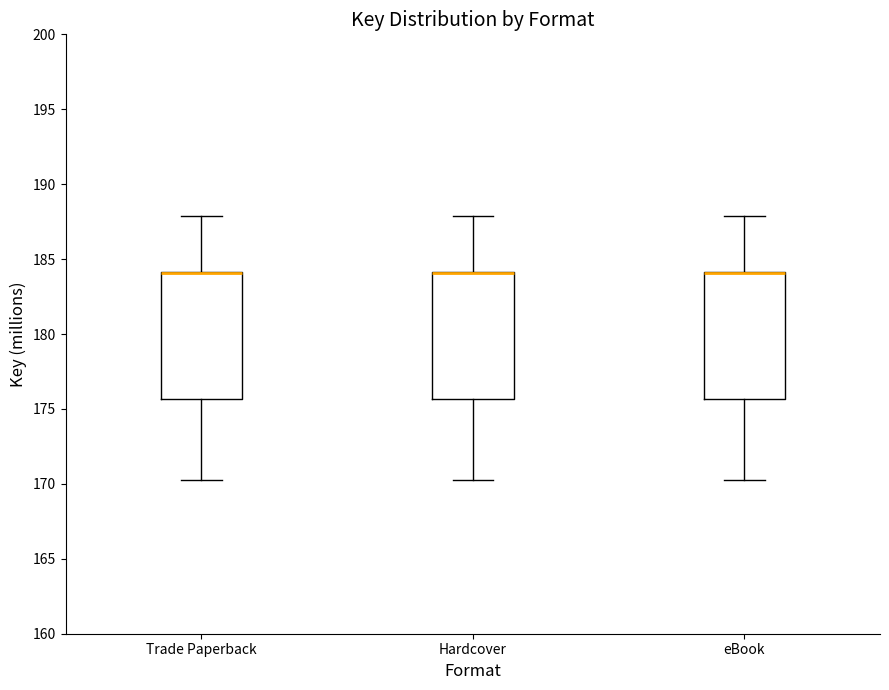

Where is the upper edge of the box for Trade Paperback on the y-axis? The values are not printed on the chart, so give them approximately, as read against the axis.

184.0